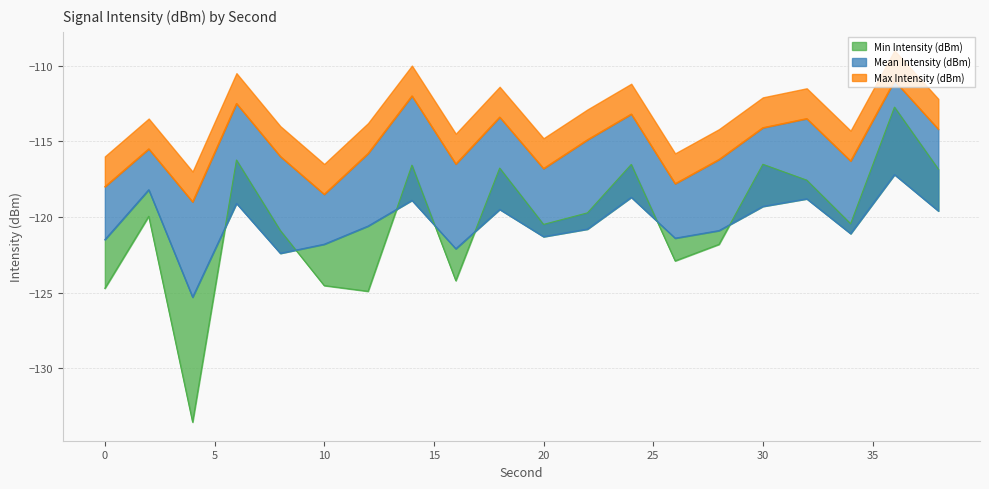

At which category does Mean Intensity (dBm) reach its first local peak?

2